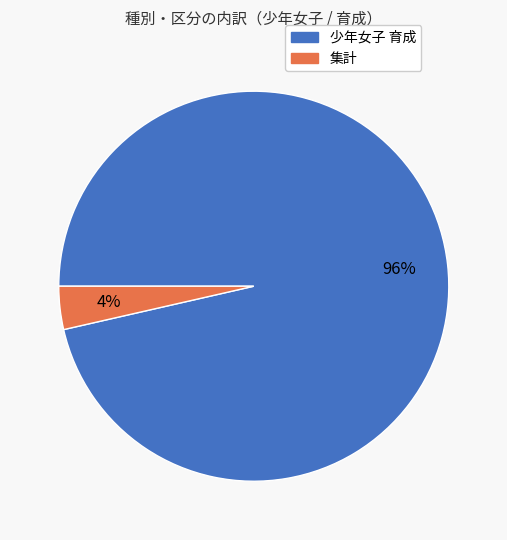

Is there any slice that represents more than half of the pie?

Yes